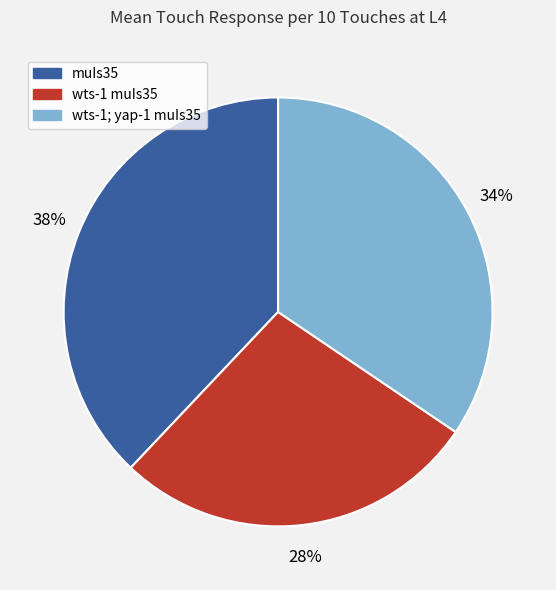

To the nearest percent, what percentage of the pie is wts-1; yap-1 muIs35?

34%